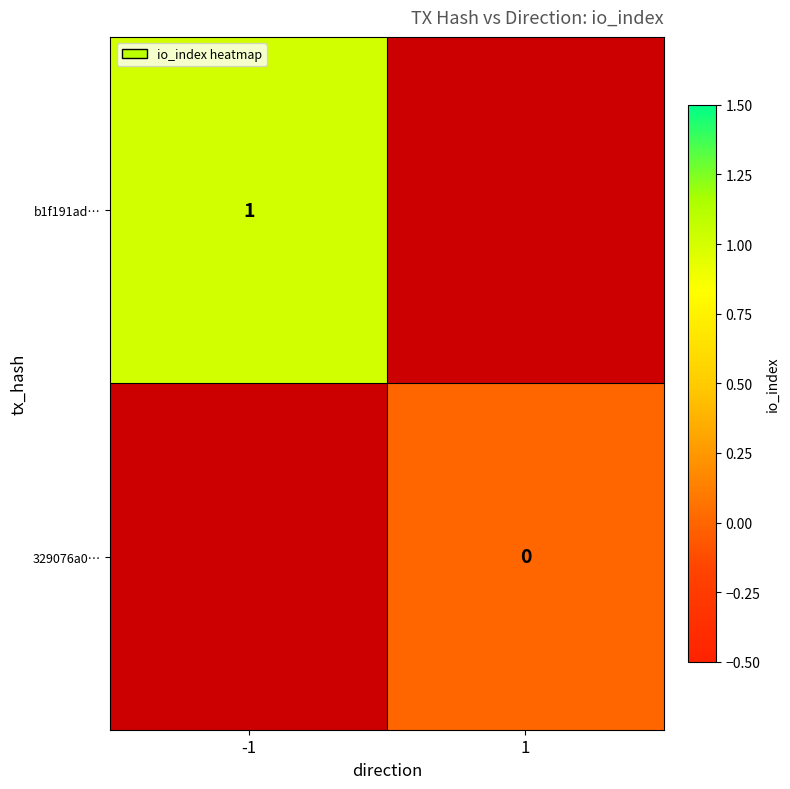

What is the maximum value shown in the chart?

1.0